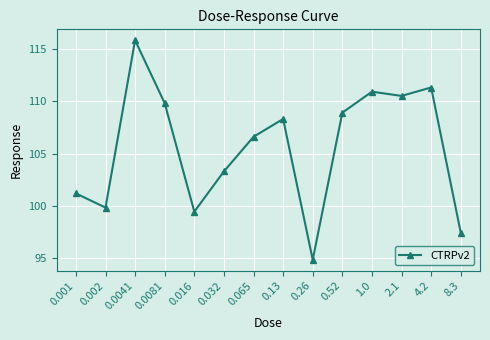

What is the average value?

105.6